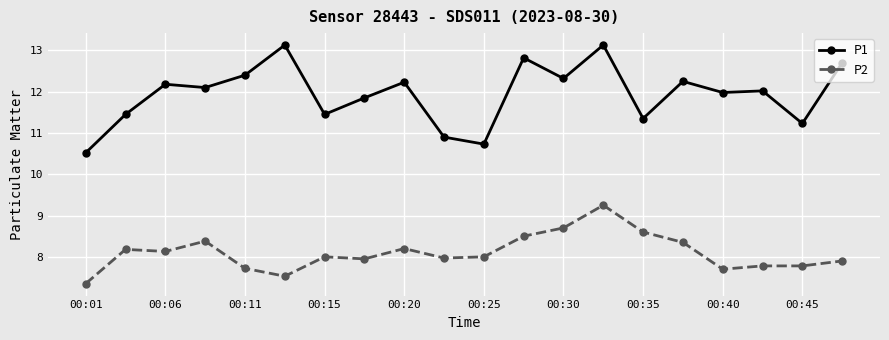

At how many categories does at least one series exceed 11?

17